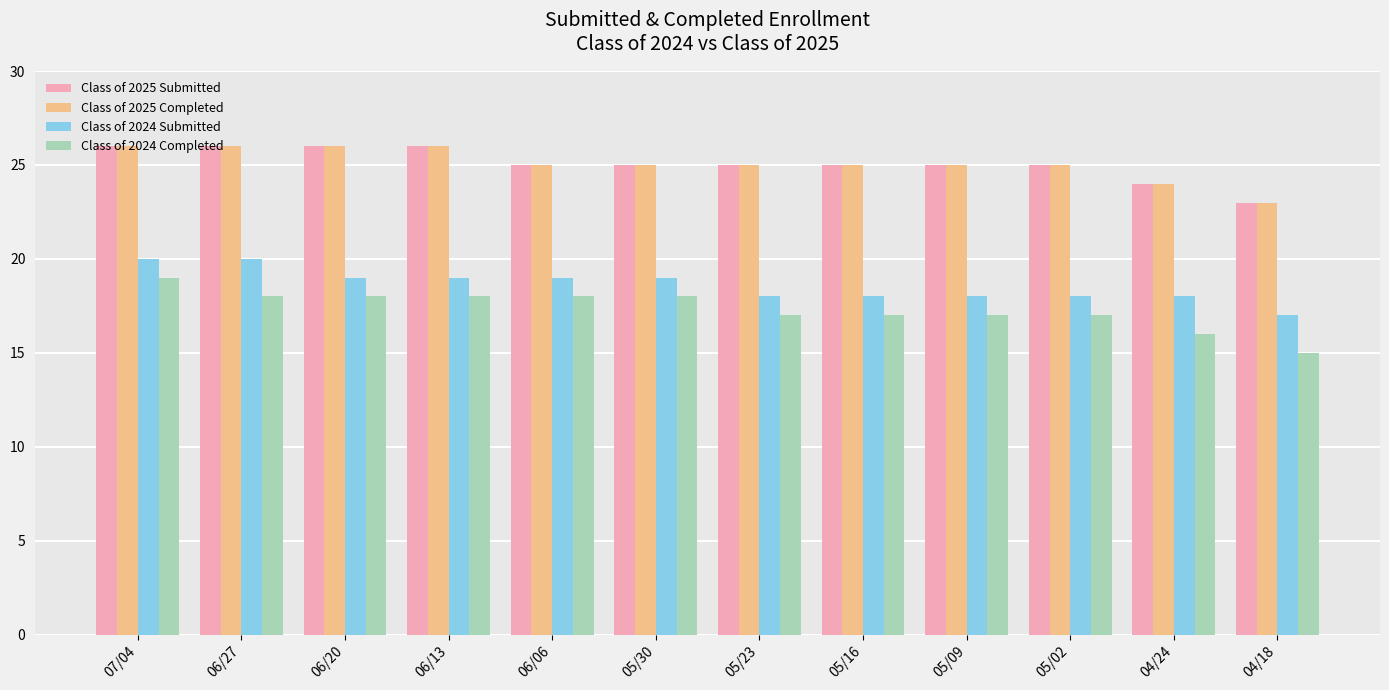

The Class of 2025 Submitted series shows 26 at 07/04. True or false?

True